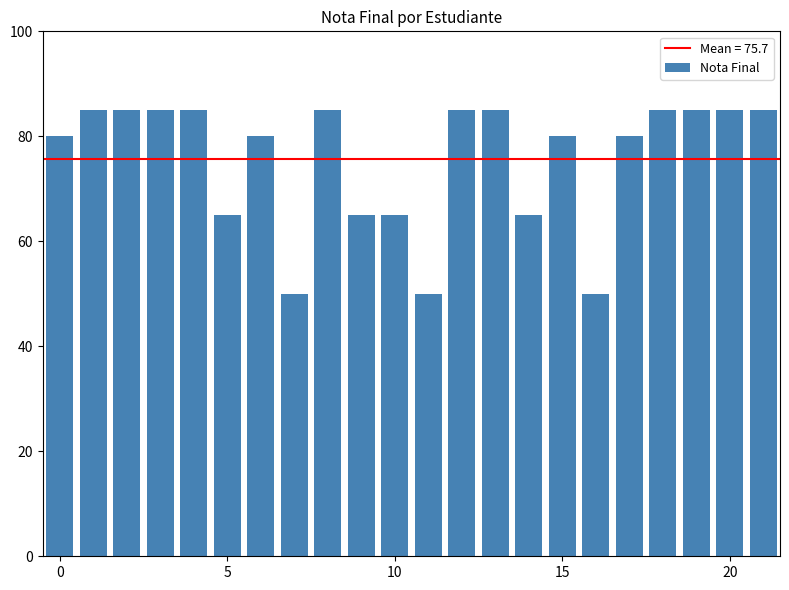

Count the values in the range 65 to 85.

19